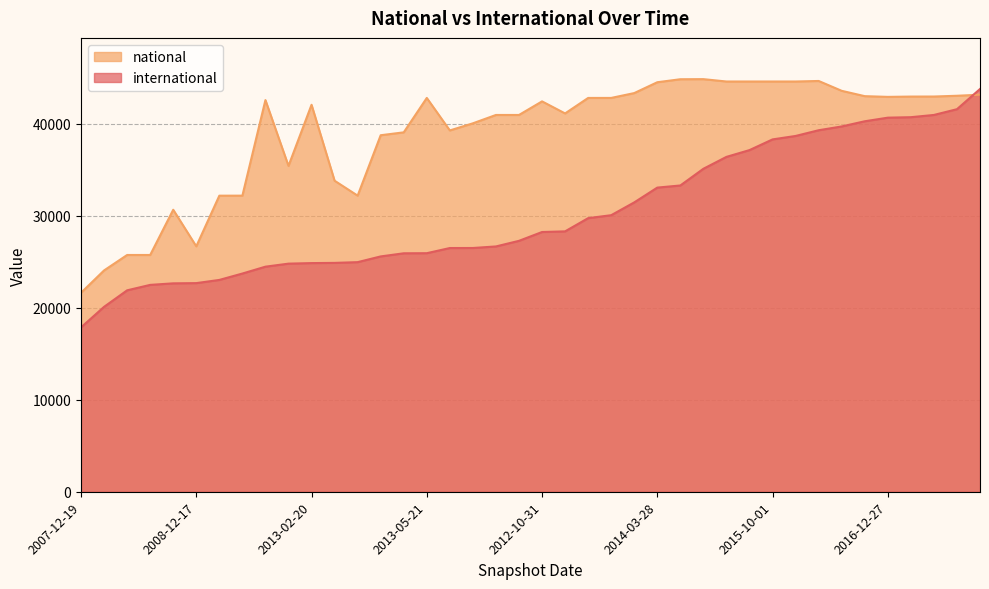

True or false: national and international intersect in this chart.

True